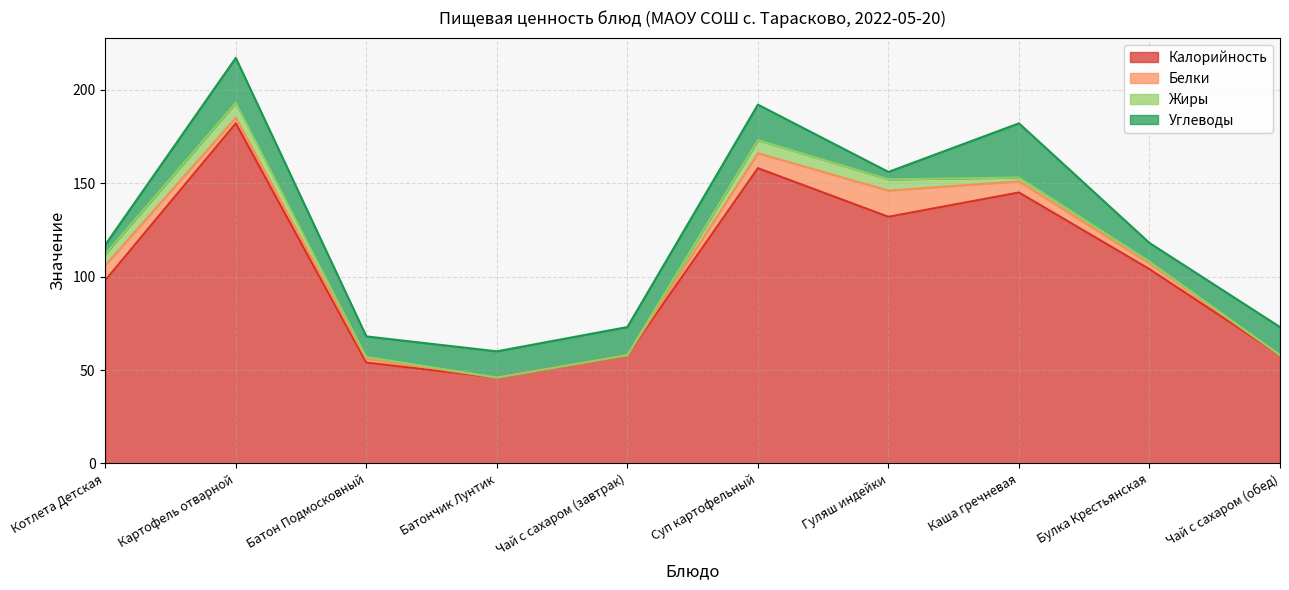

Where does the Калорийность series first go above 104?

Картофель отварной